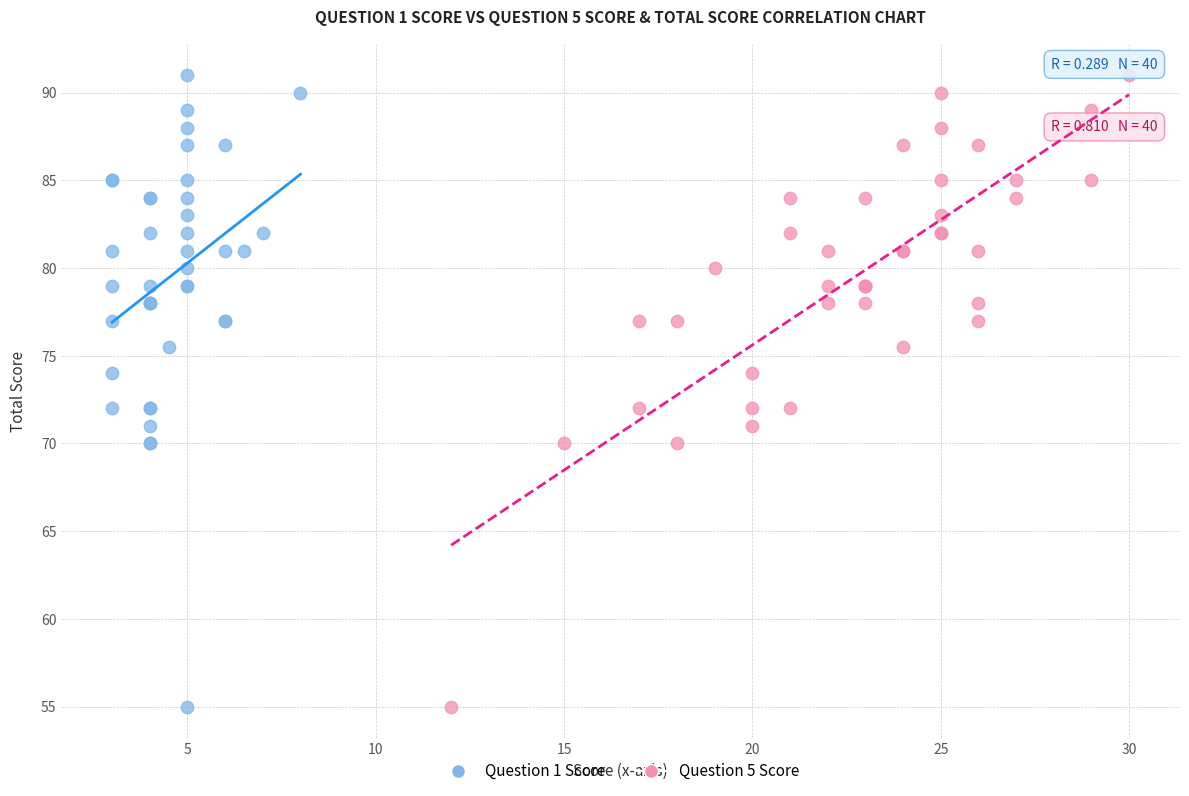

What are all the series names shown in the legend?

Question 1 Score, Question 5 Score